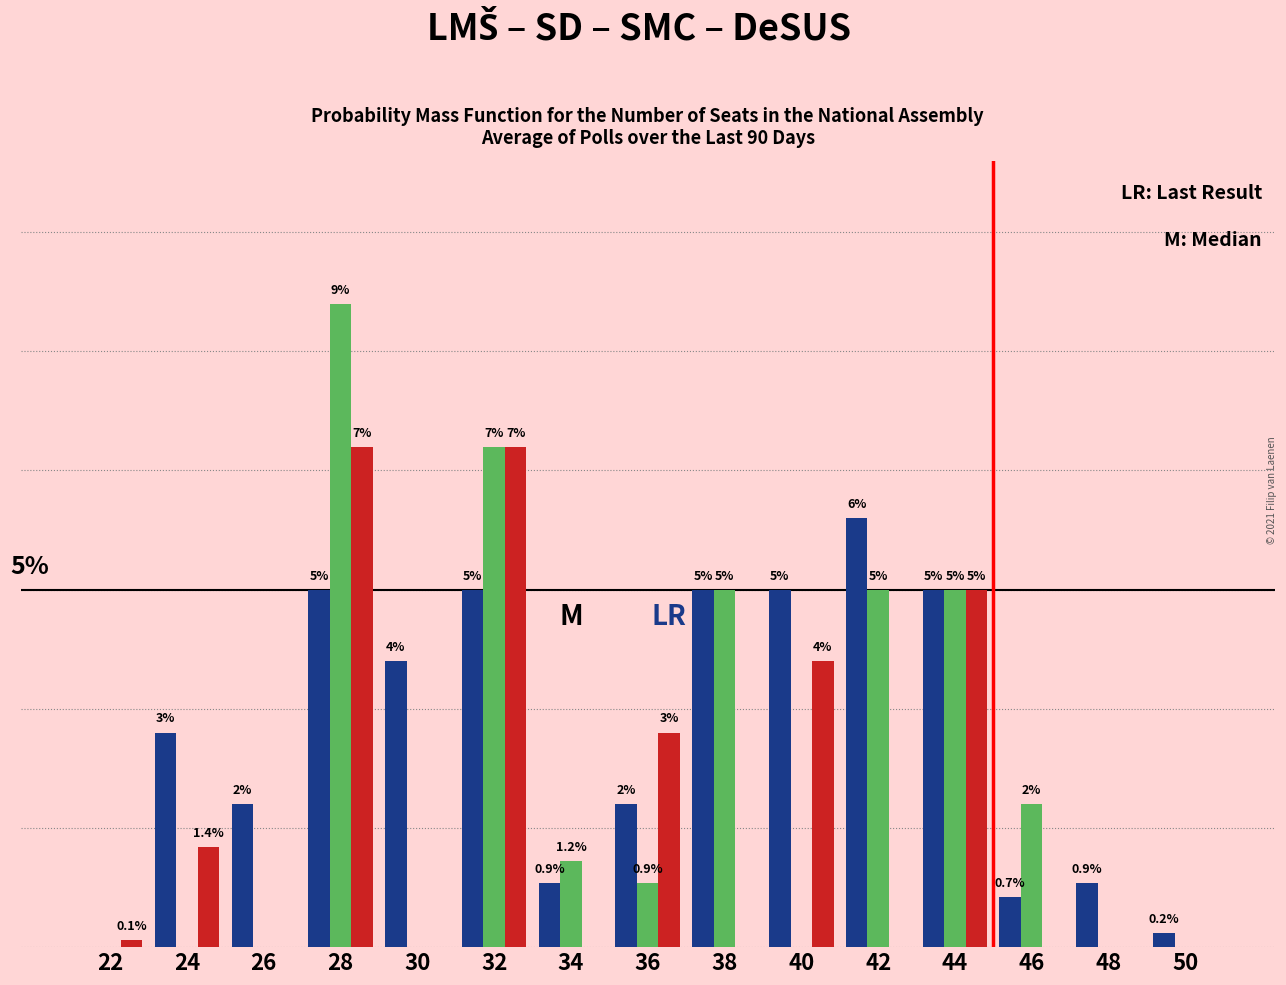

Are the bars horizontal?

No